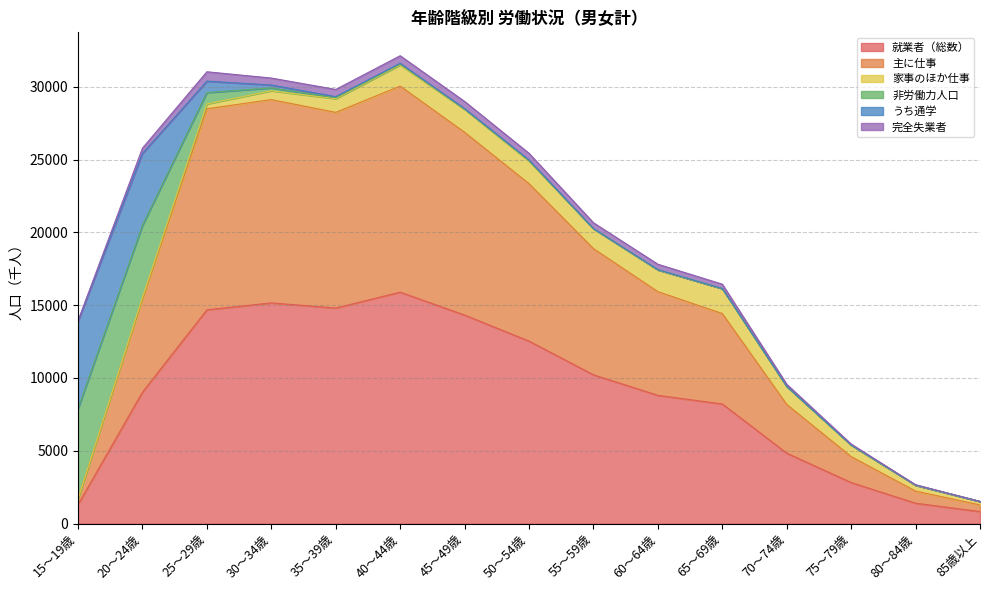

Reading left to right, extract all data points from this chart.

就業者（総数）: 1311	9028	14683	15155	14803	15893	14319	12532	10217	8807	8214	4837	2820	1401	828
主に仕事: 377	6388	13805	13960	13435	14150	12553	10812	8667	7122	6211	3347	1782	831	457
家事のほか仕事: 12	119	327	605	938	1452	1572	1551	1367	1489	1708	1224	783	400	232
非労働力人口: 6190	4942	783	198	70	55	24	35	5	11	6	9	10	8	4
うち通学: 6010	4942	783	198	70	55	24	35	5	11	6	9	10	8	4
完全失業者: 29	365	646	479	496	523	497	463	398	371	295	144	61	21	2